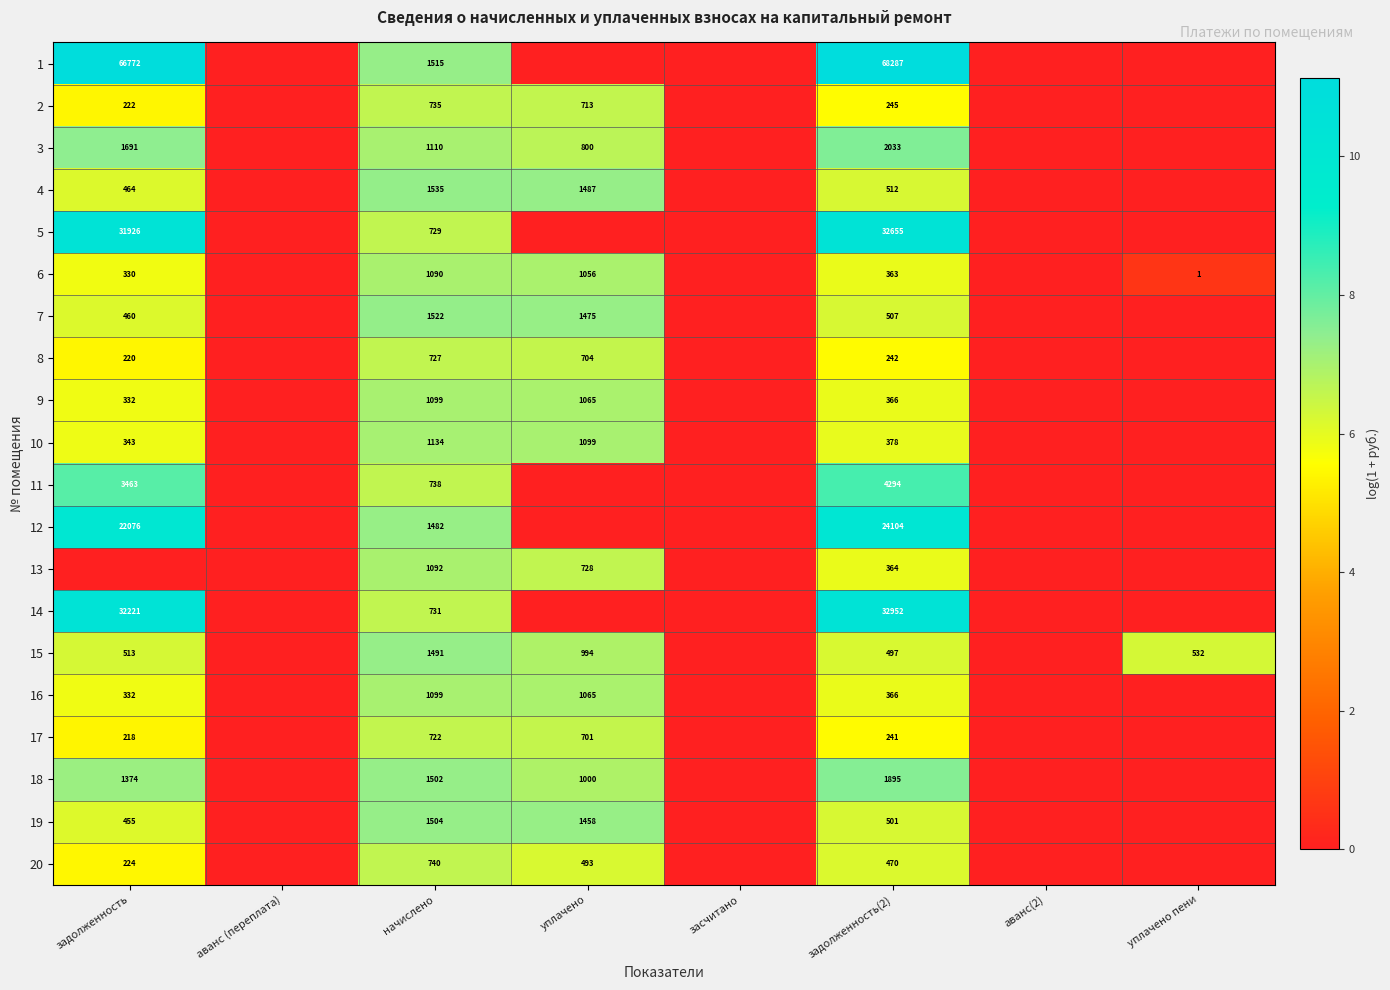

Is the value of 14 at задолженность(2) greater than the value of 1 at задолженность?

No